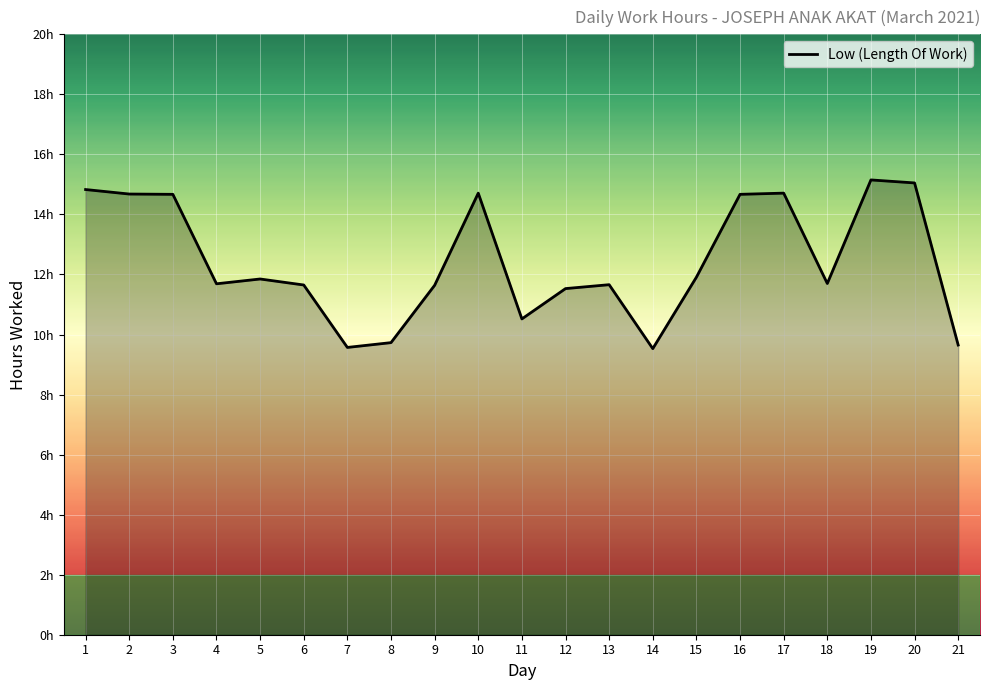

Does the chart have visible grid lines?

Yes